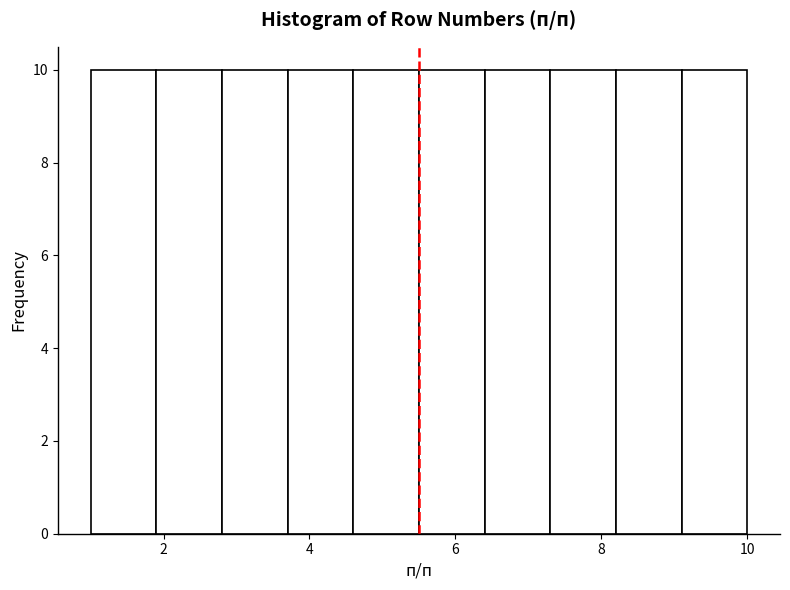

Reading left to right, list every bar in this chart as the range it spans on the x-axis followed by its height. Neither the bar edges nor the heights are printed on the chart, so give them approximately, as read against the axes.

1.0 to 1.9: 10
1.9 to 2.8: 10
2.8 to 3.7: 10
3.7 to 4.6: 10
4.6 to 5.5: 10
5.5 to 6.4: 10
6.4 to 7.3: 10
7.3 to 8.2: 10
8.2 to 9.1: 10
9.1 to 10.0: 10